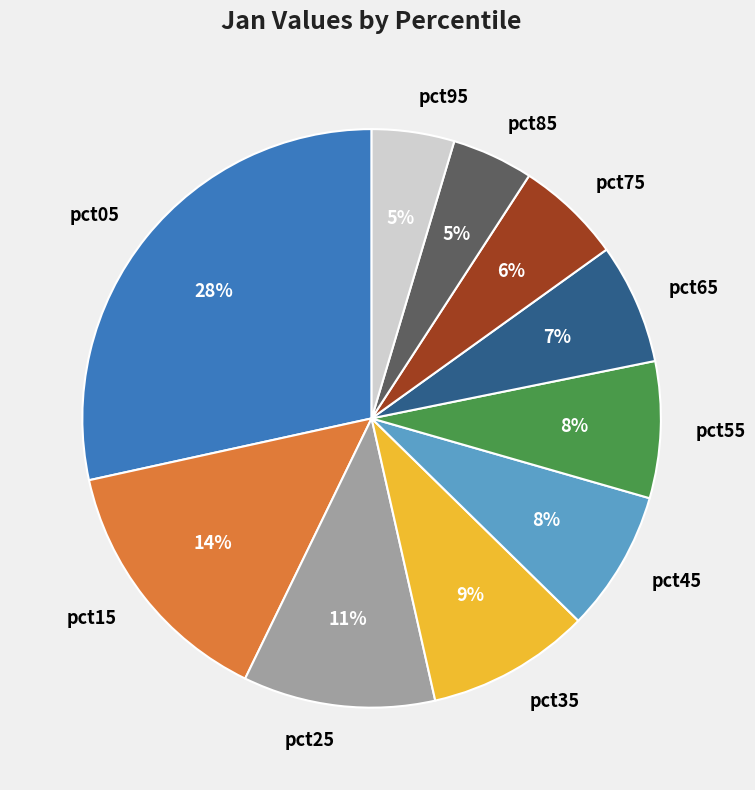

Is there any slice that represents more than half of the pie?

No